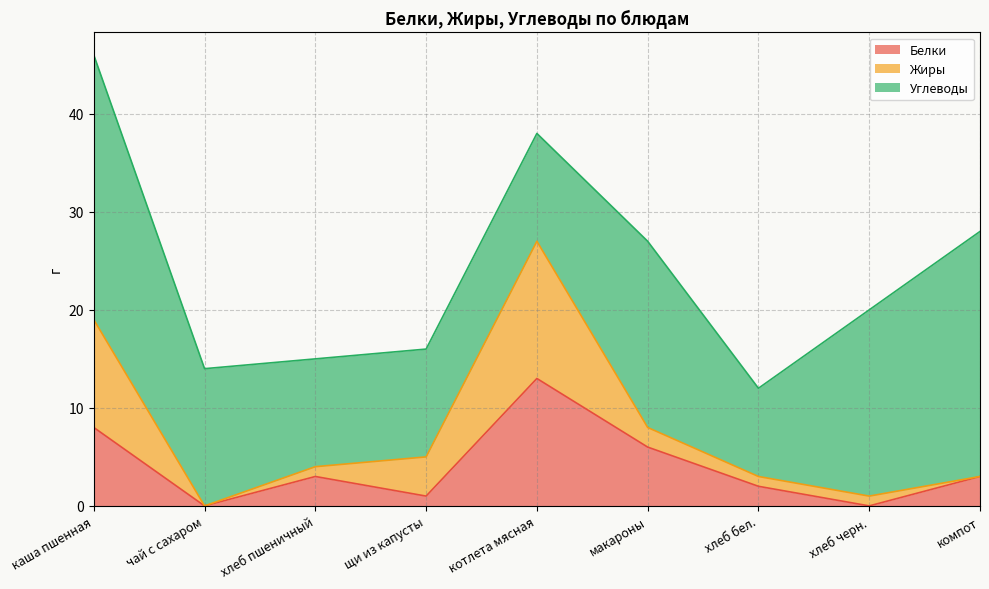

What is the label of the 9th point from the left?

компот